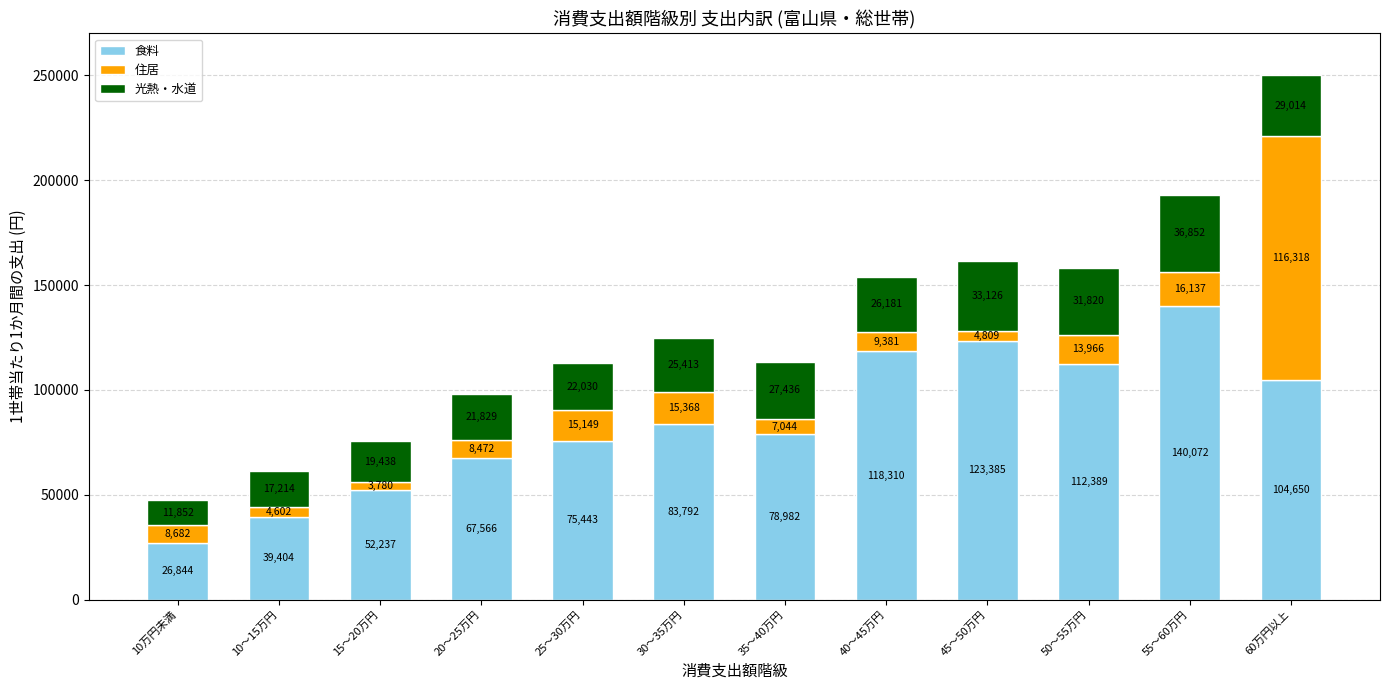

Is it true that 食料 equals 123385 at 45～50万円?

True